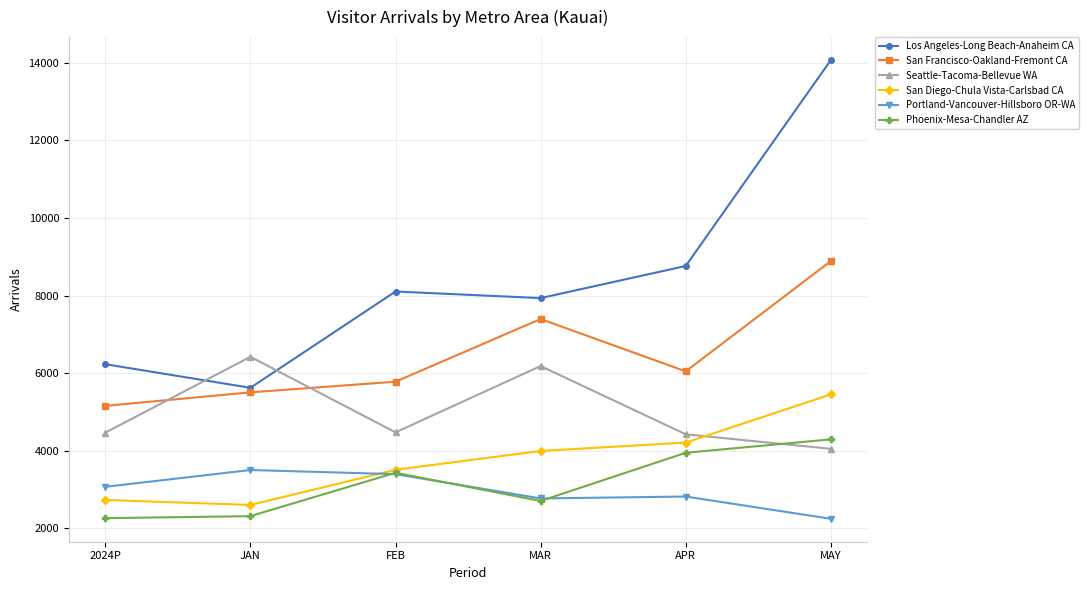

What is the difference between the Los Angeles-Long Beach-Anaheim CA values at 2024P and JAN?

608.4